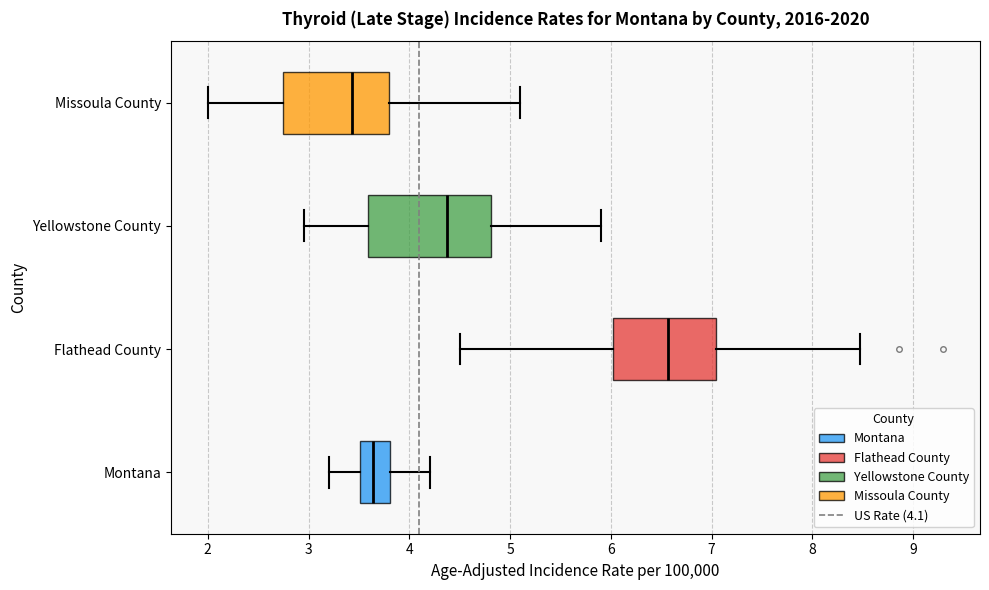

Comparing the boxes themselves (not the whiskers), which one is the widest?

Yellowstone County